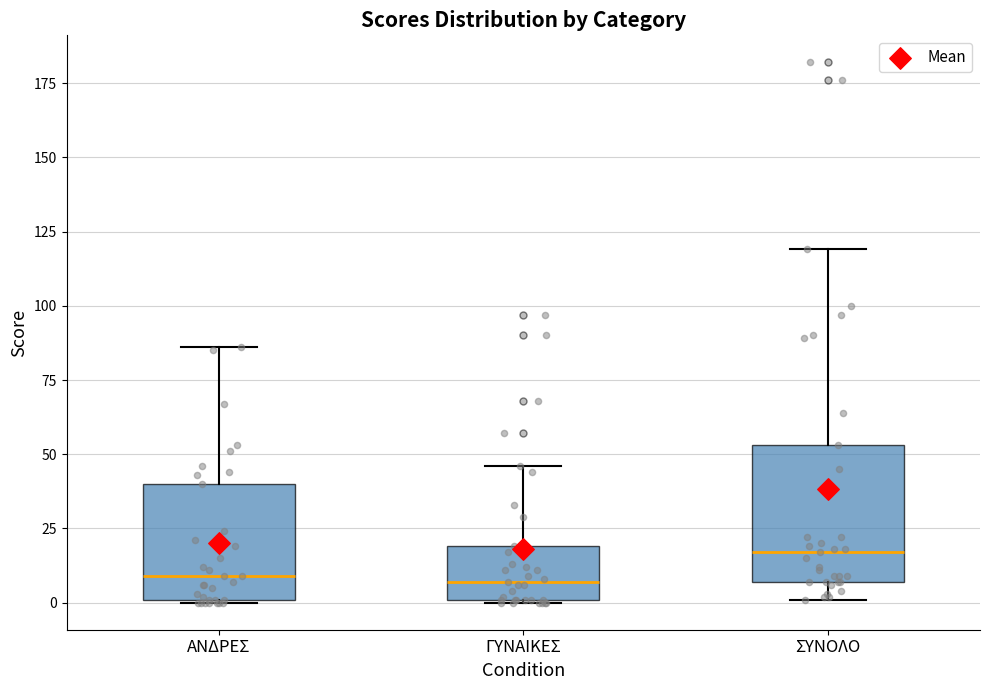

Where is the upper edge of the box for ΑΝΔΡΕΣ on the y-axis? The values are not printed on the chart, so give them approximately, as read against the axis.

40